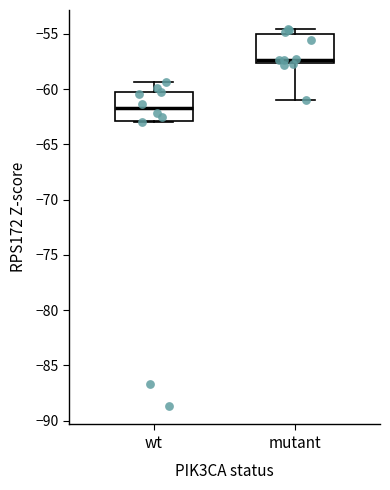

Which box has the highest median line?

mutant